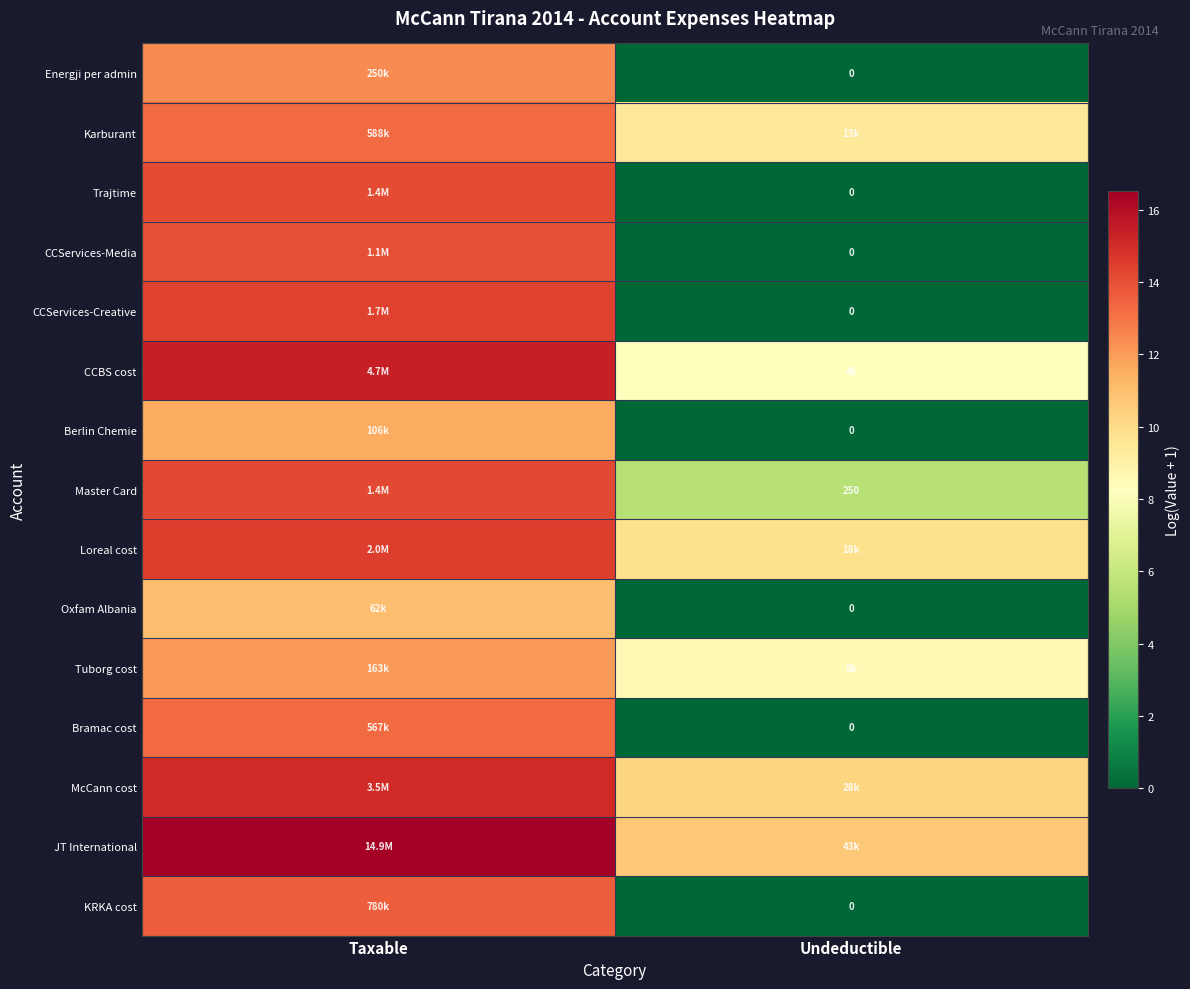

Between Taxable and Undeductible, which is larger?

Taxable